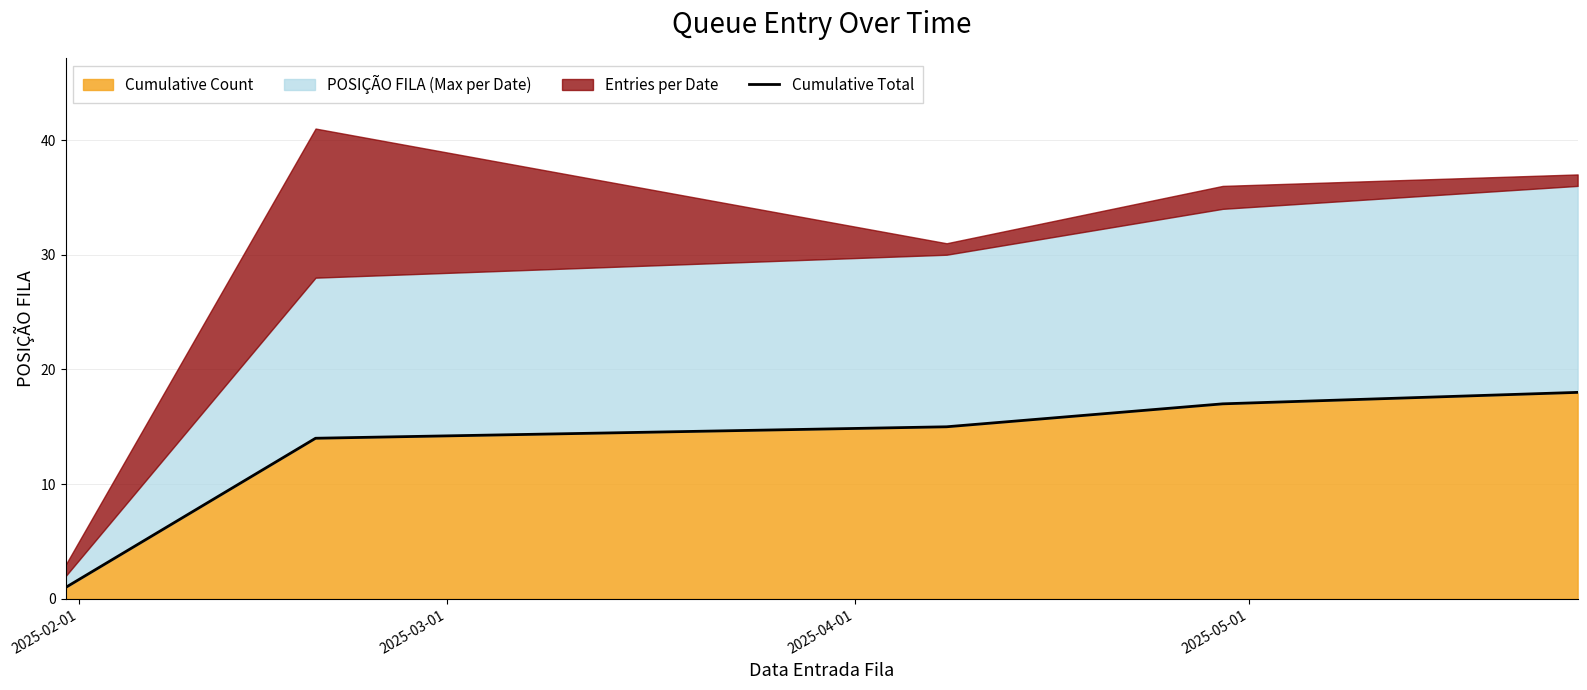

What is the highest value of the Cumulative Count series?

18